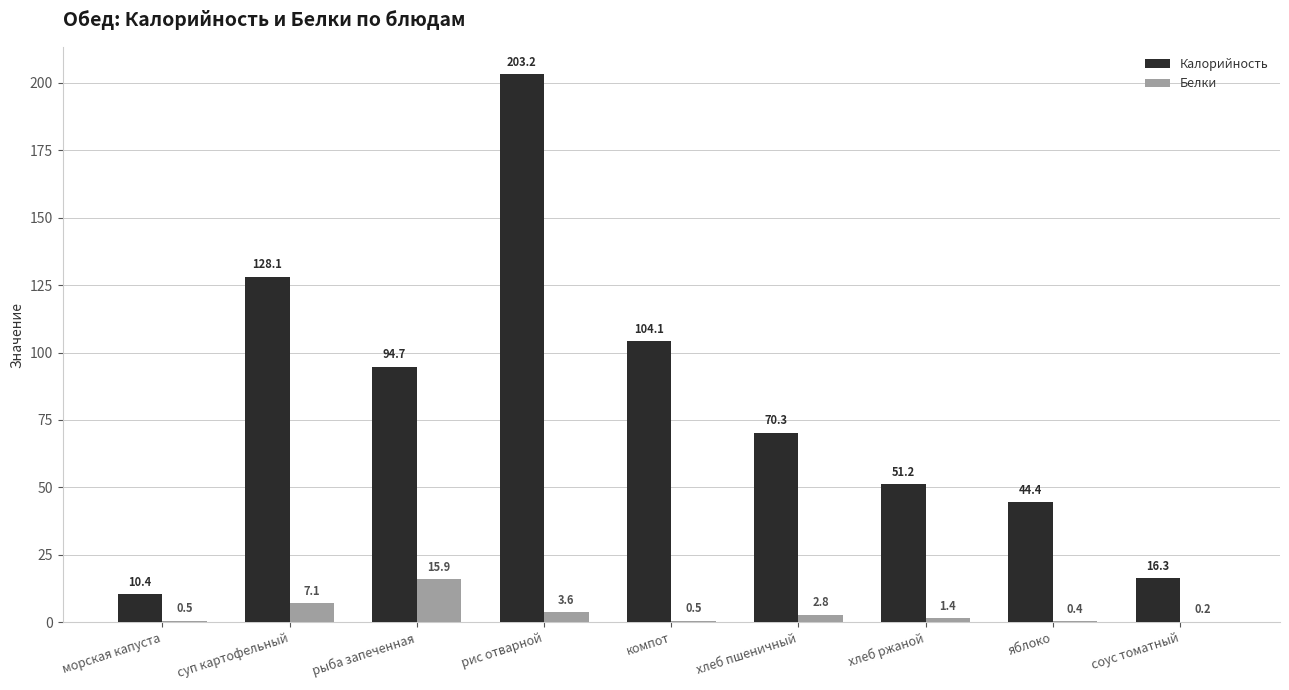

At which label is Белки closest to 8?

суп картофельный